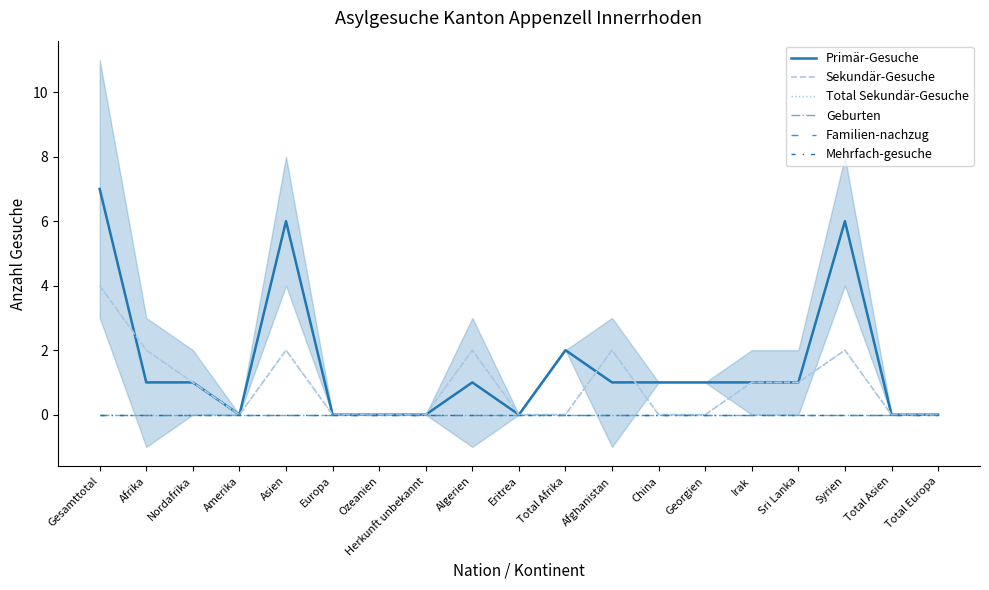

Which category has the highest value across all series?

Gesamttotal